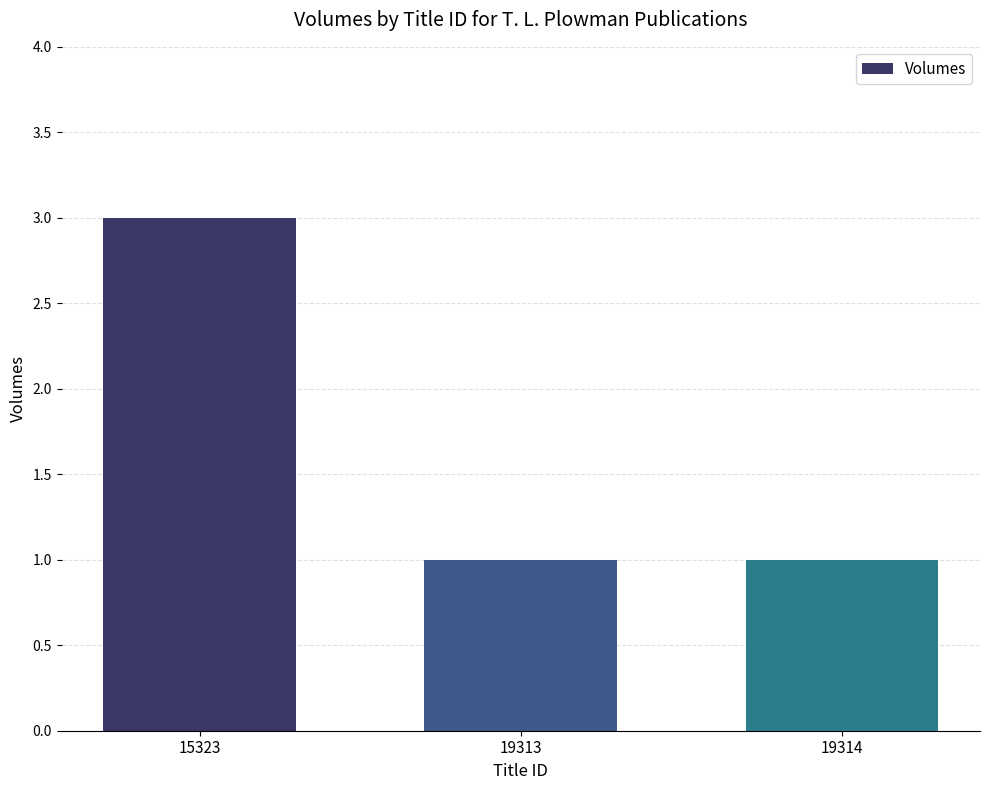

How many series are shown in this chart?

1